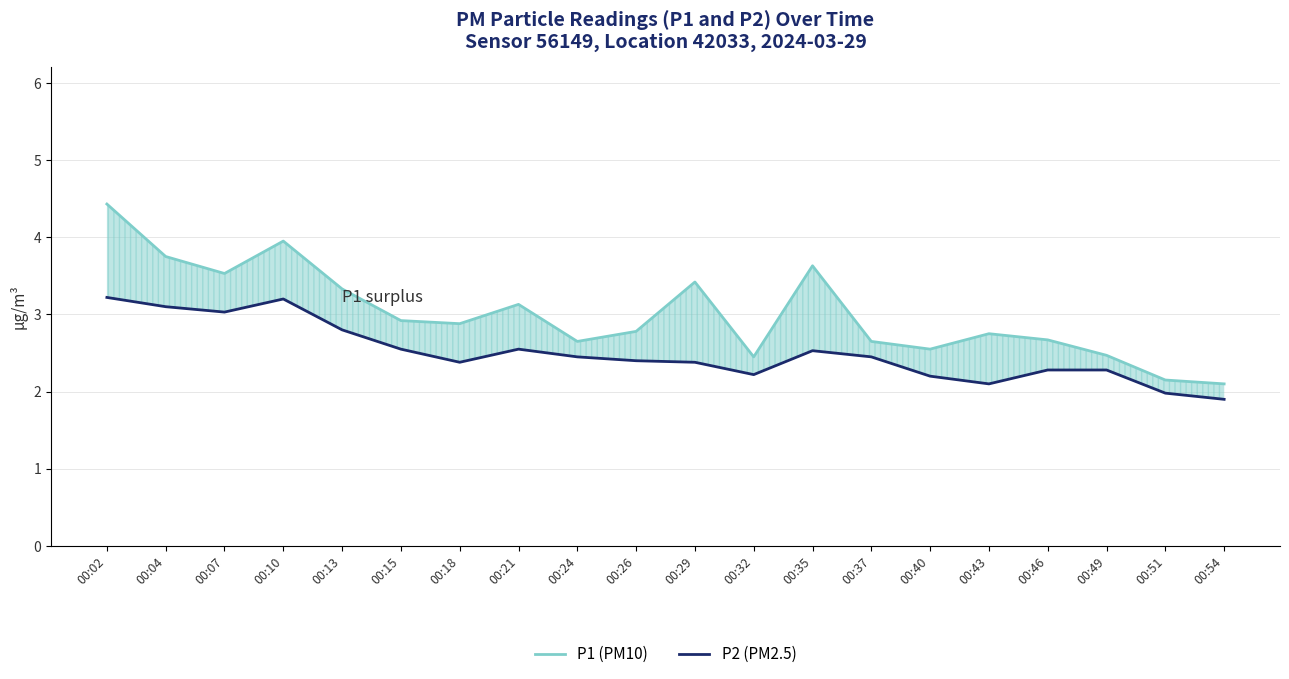

List the series in order of their overall mean, lowest first.

P2 (PM2.5), P1 (PM10)